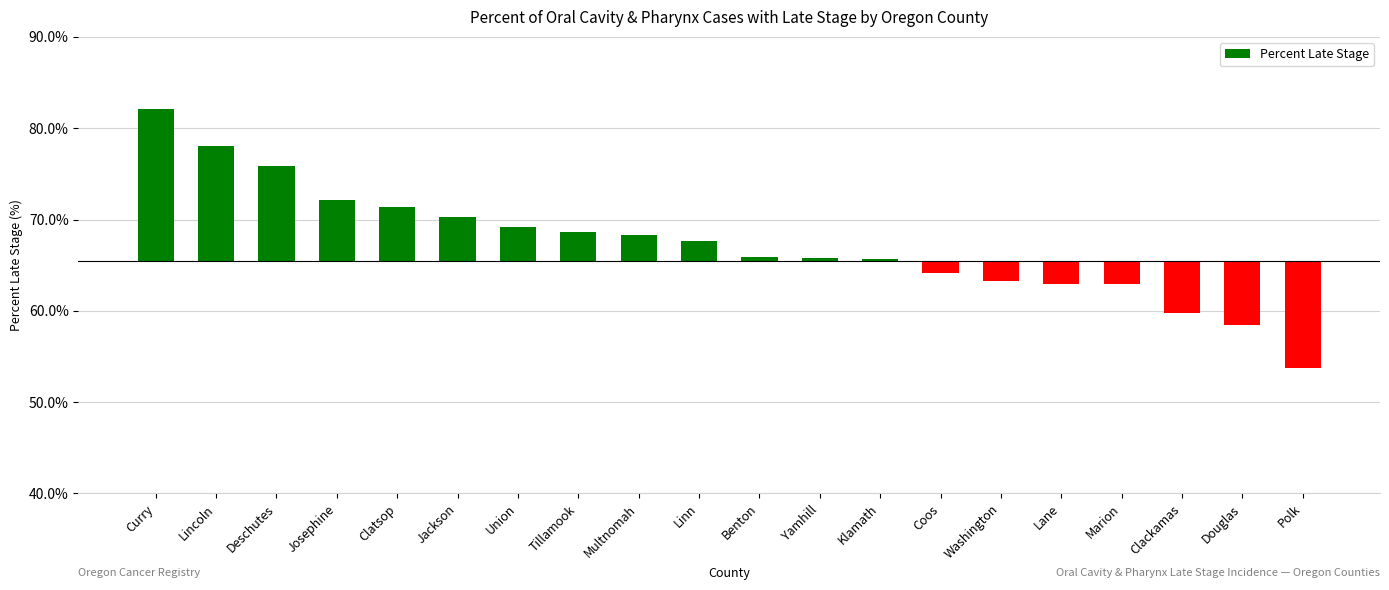

True or false: the data shows 5.9 at Clatsop.

True